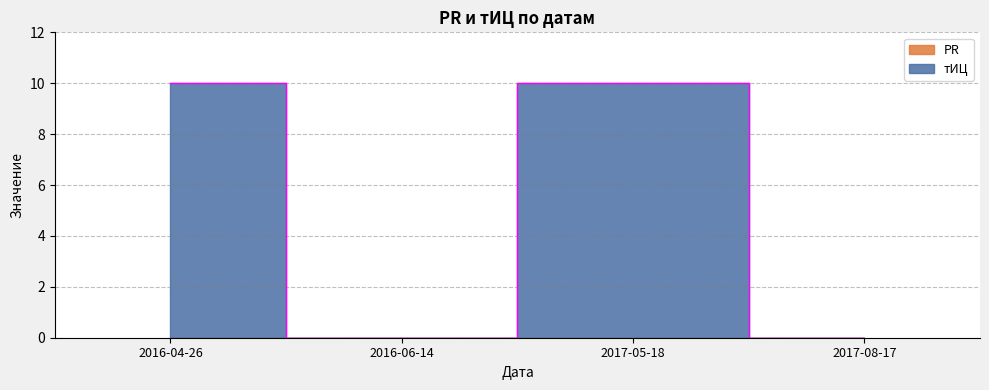

How many points are lower than both their immediate neighbors (excluding endpoints)?

1